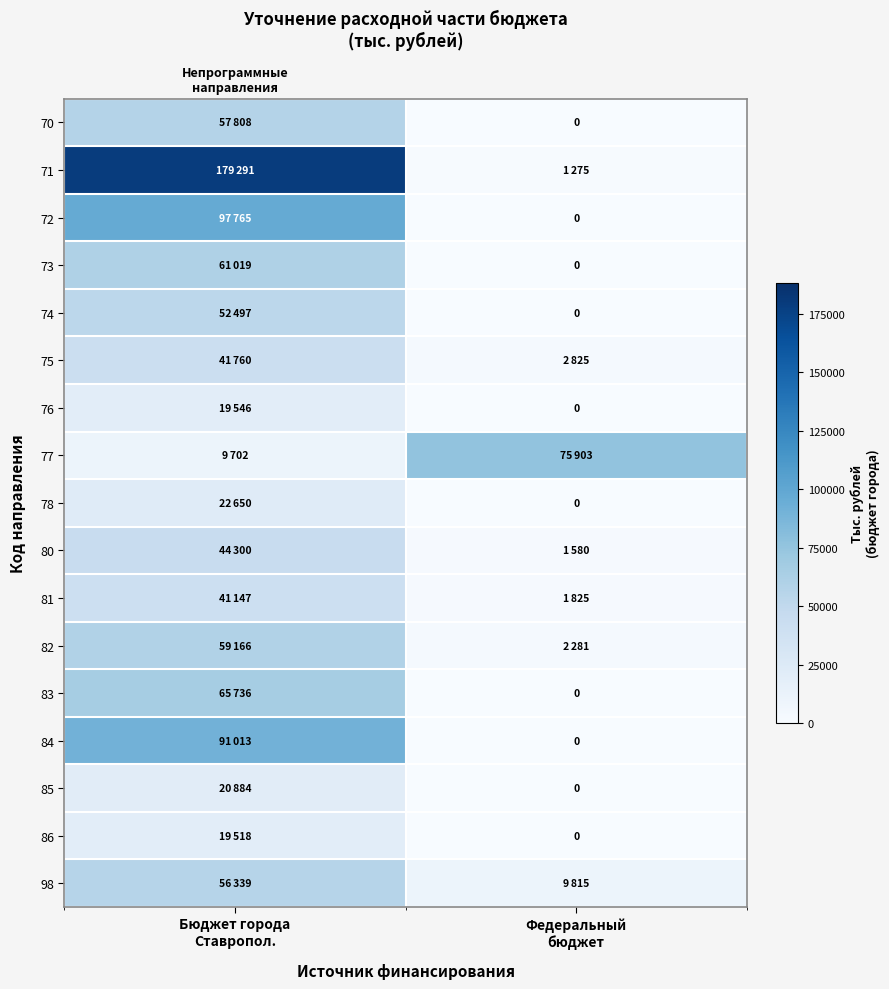

What is the lowest value of the 75 series?

2824.6